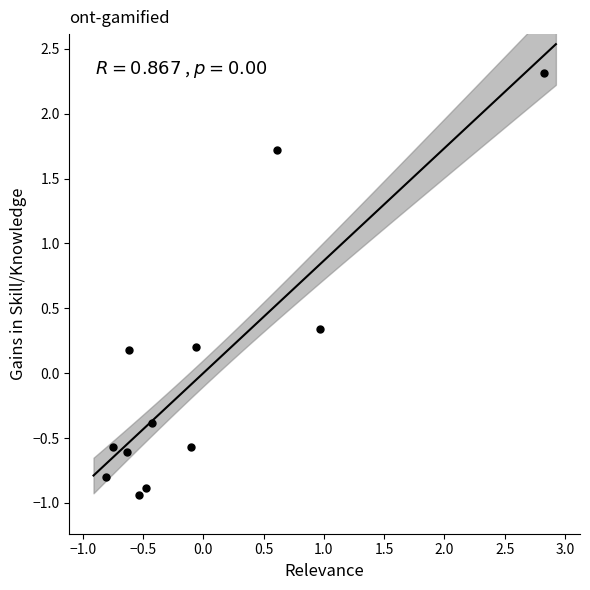

What is the range of X values (max minus min)?

3.6